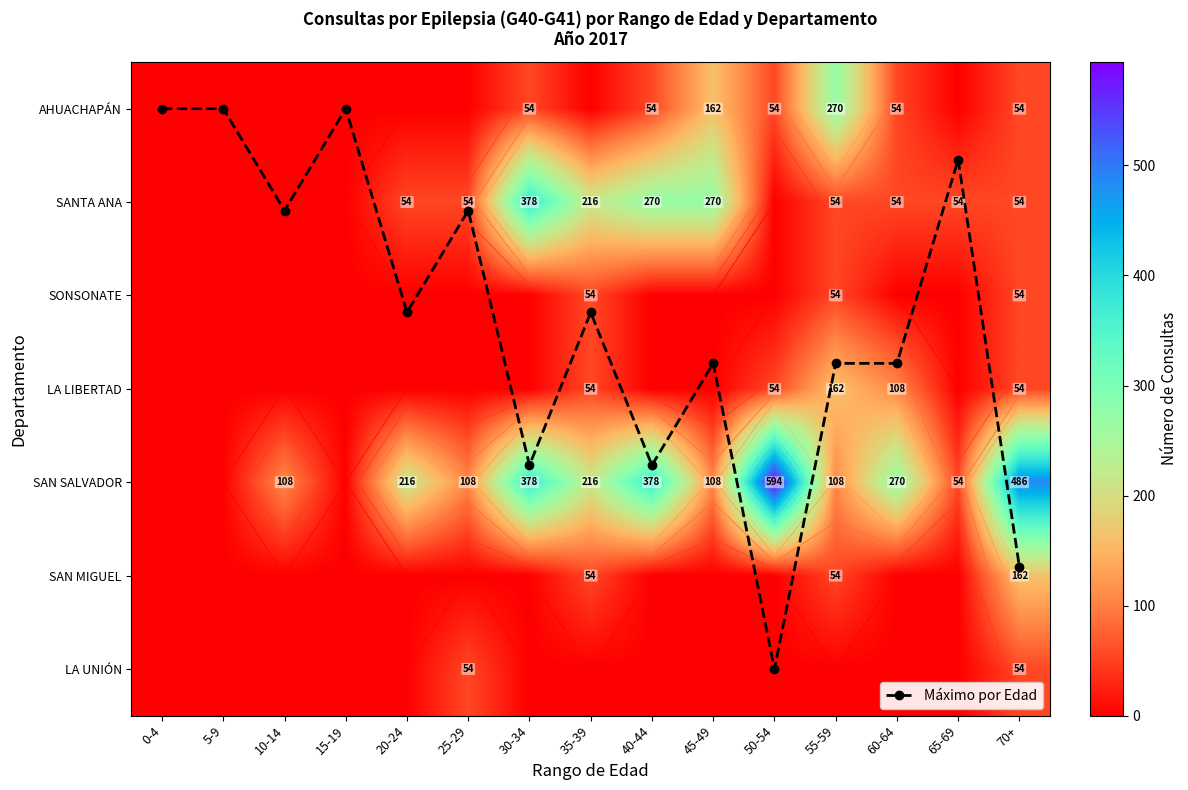

Is the value of LA UNIÓN at 20-24 greater than the value of AHUACHAPÁN at 40-44?

No